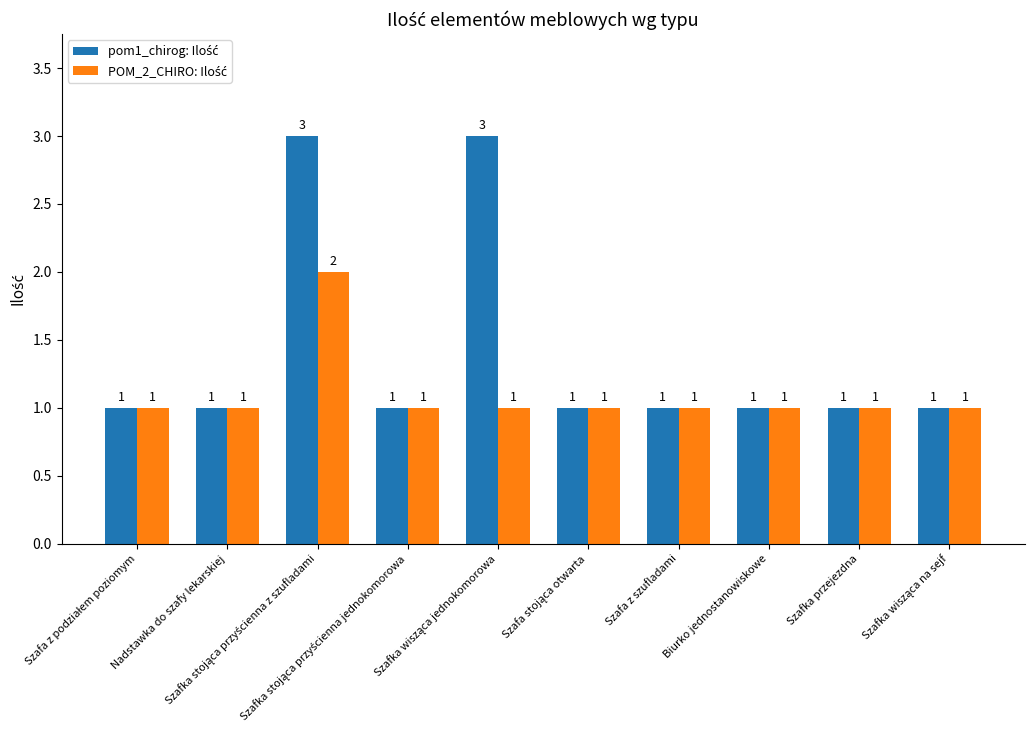

Reading right to left, extract all data points from this chart.

pom1_chirog: Ilość: 1	1	1	1	1	3	1	3	1	1
POM_2_CHIRO: Ilość: 1	1	1	1	1	1	1	2	1	1